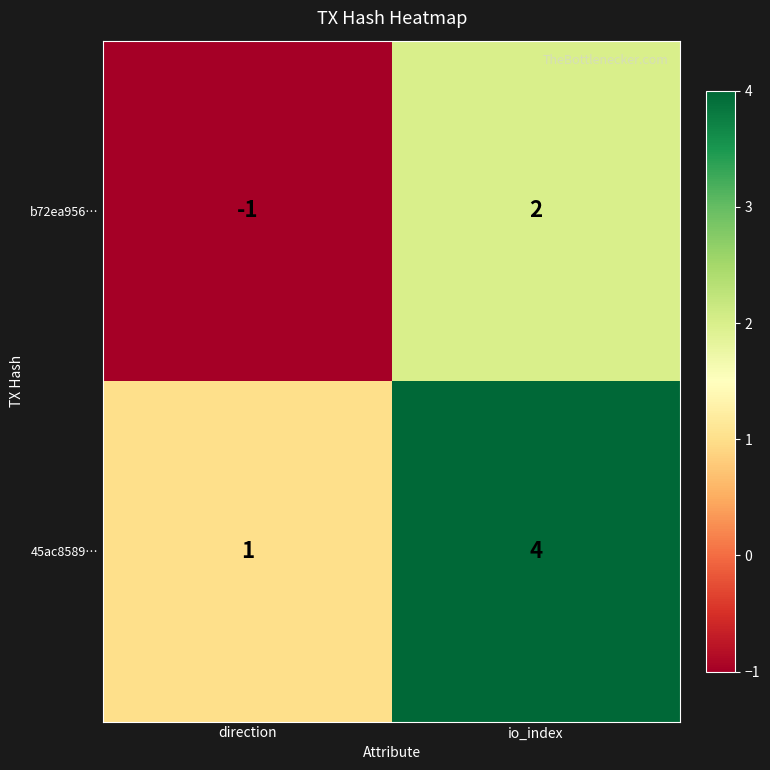

True or false: b72ea956… has a value of 1 at io_index.

False